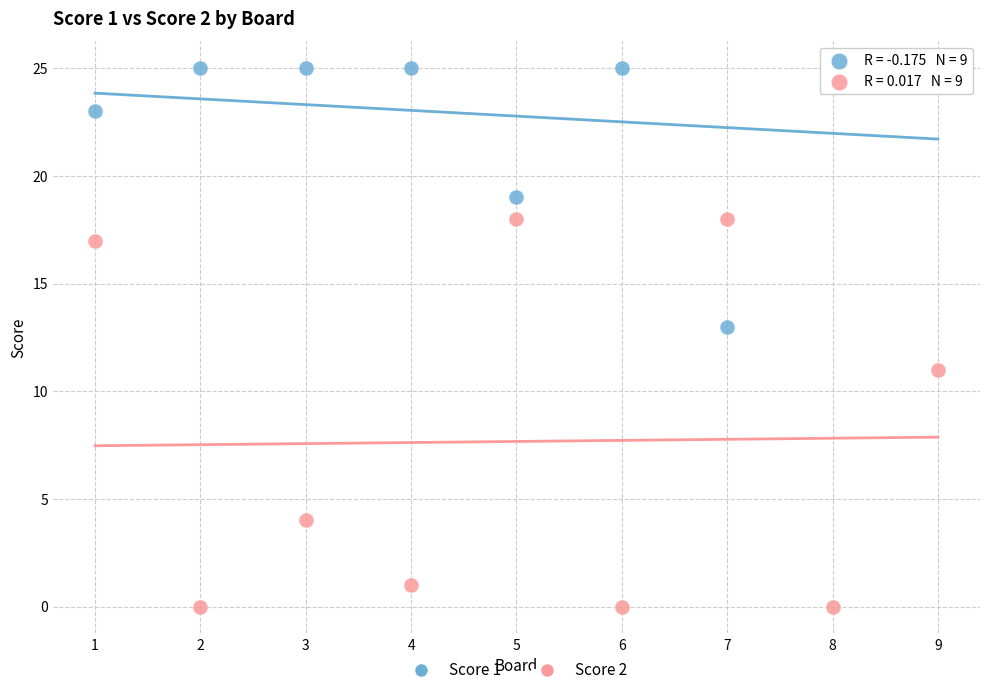

In the Score 2 series, what Y value is closest to 9?

11